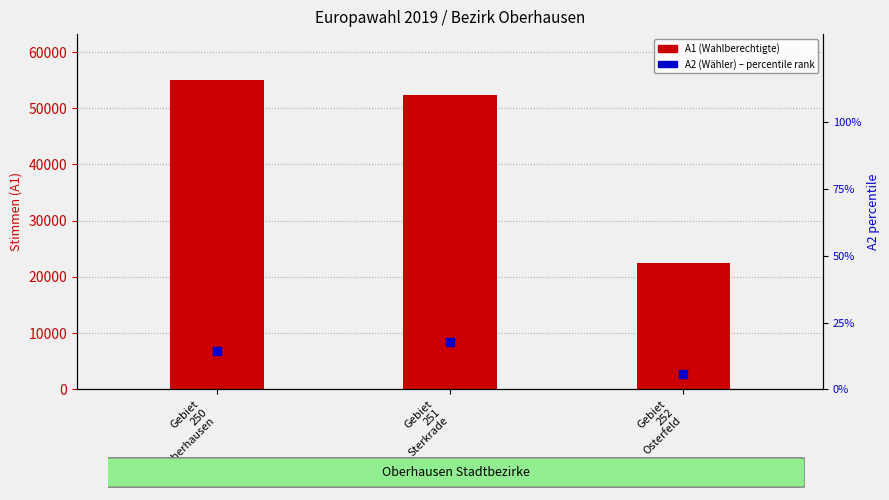

Which series contains the lowest Y value?

A2 (Wähler) percentile